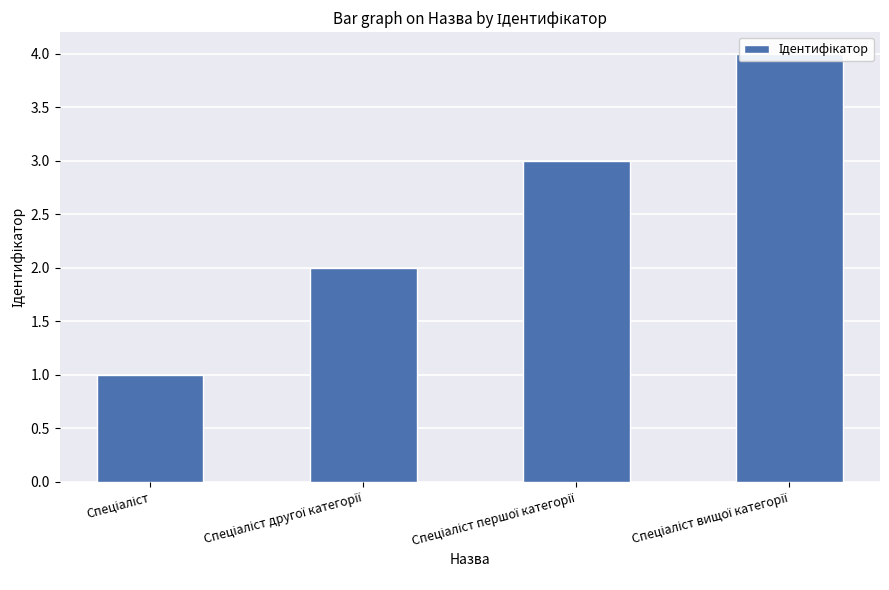

What value does the data have at Спеціаліст?

1